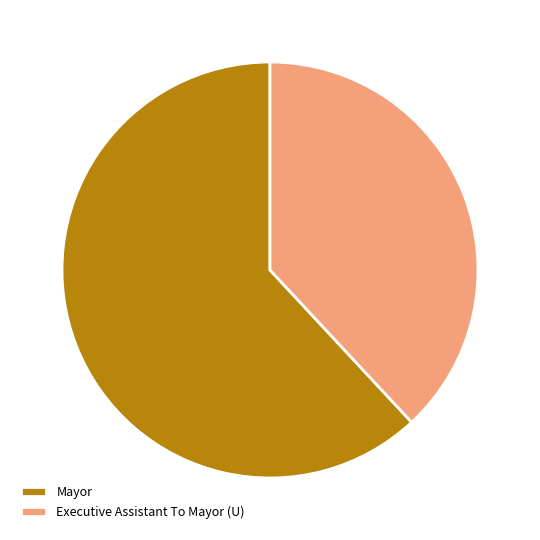

Which category has the smallest portion of the pie?

Executive Assistant To Mayor (U)